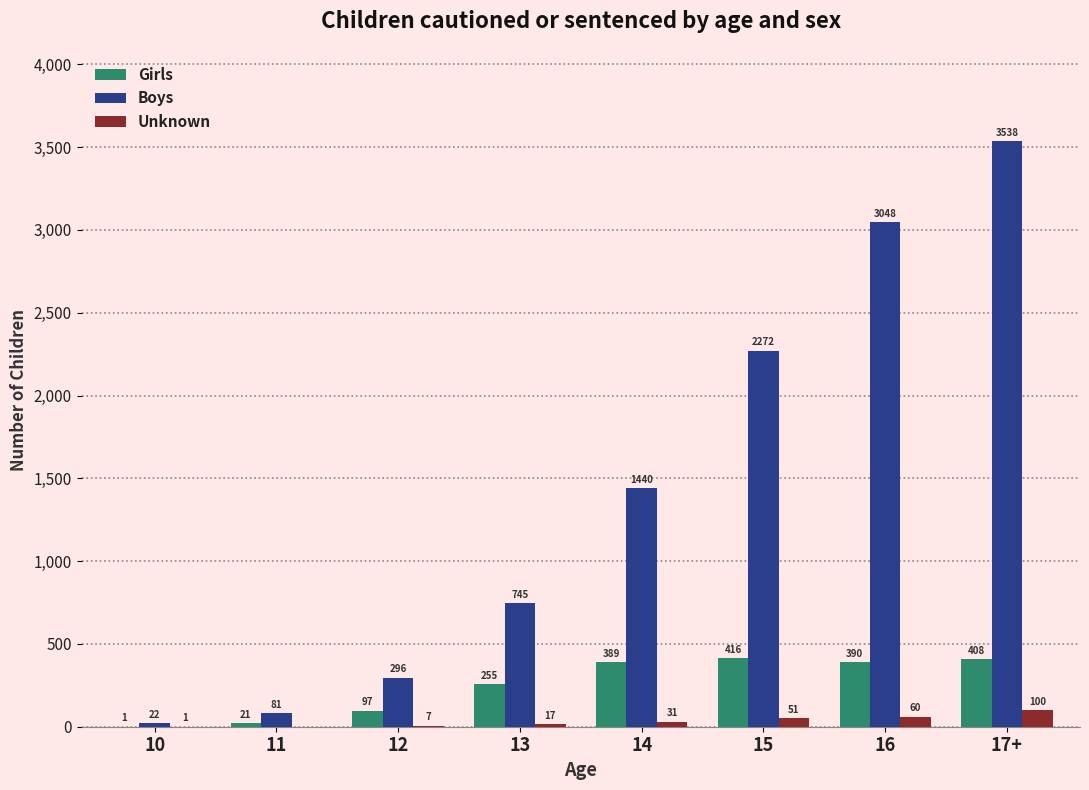

How many groups of bars are there?

8